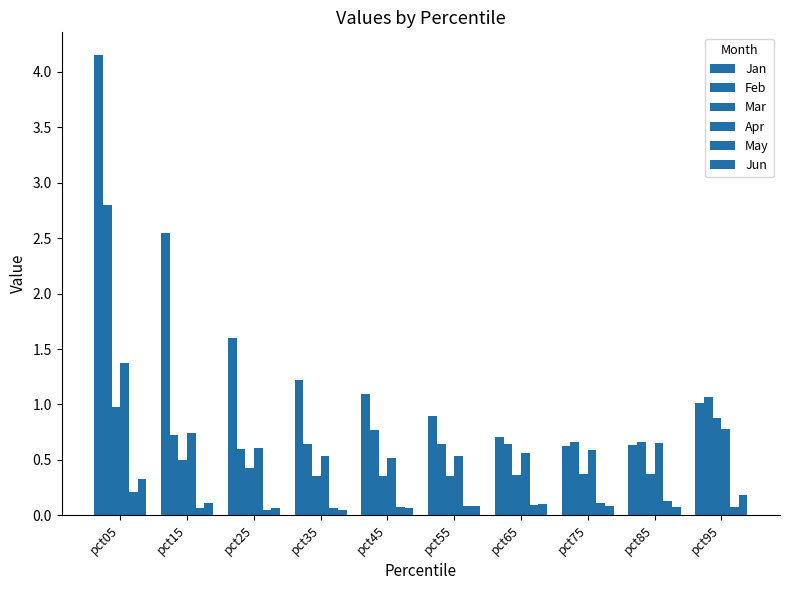

How many bars are there in total?

60